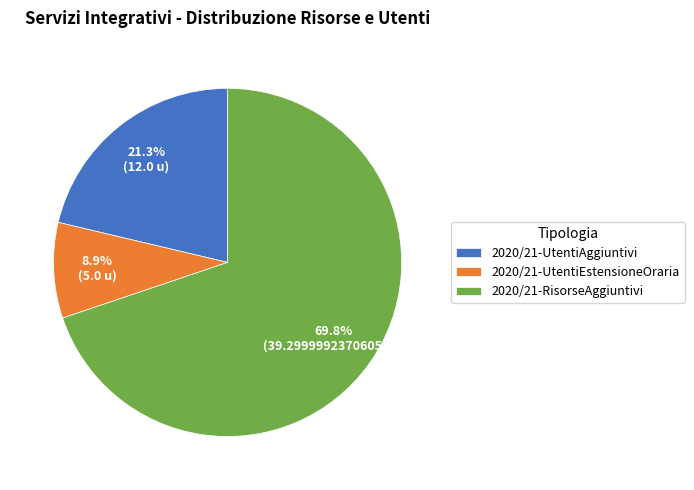

How many segments does this pie chart have?

3